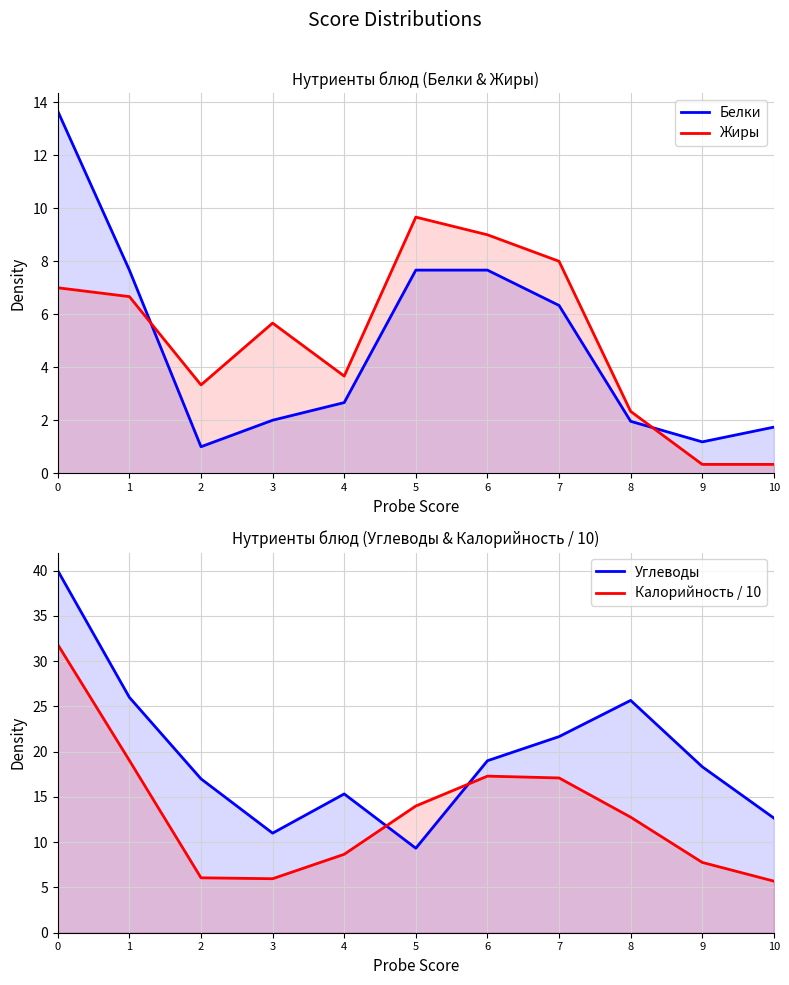

What is the sum of all Углеводы values?

216.0